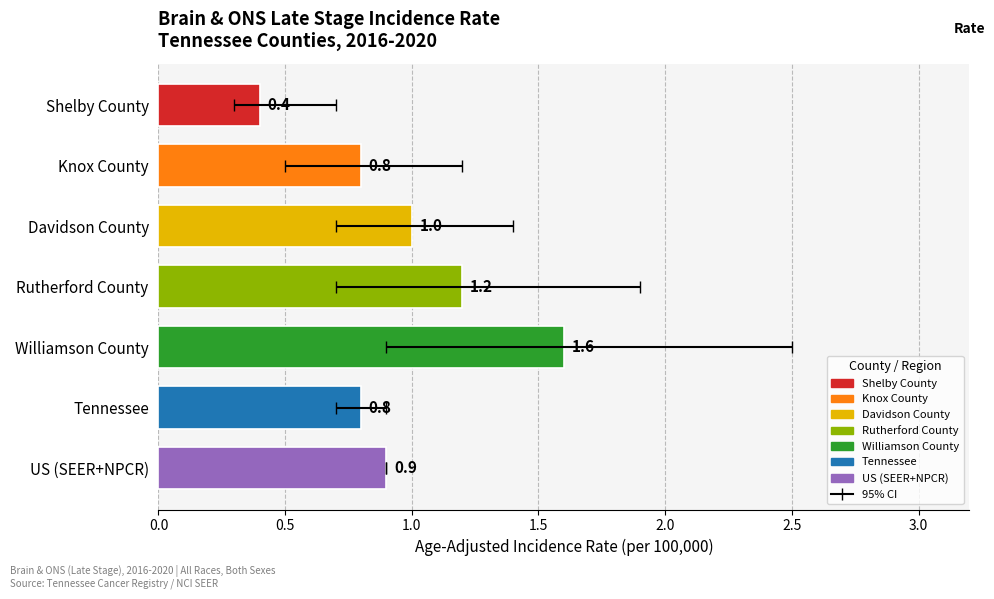

What is the change in value from Williamson County to Knox County?

-0.8